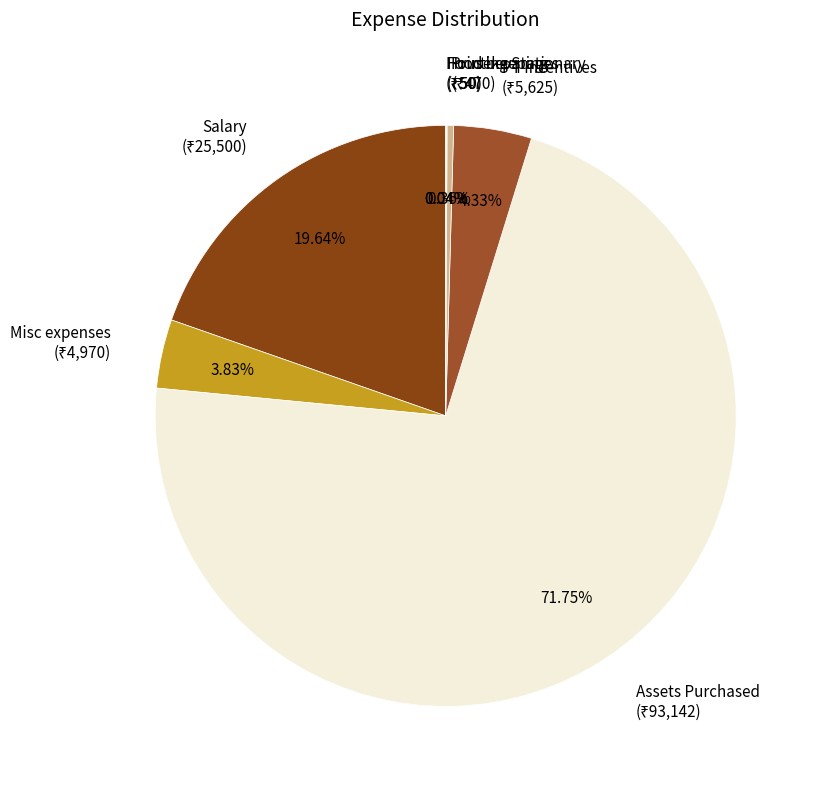

What percentage do PT Incentives and Salary together represent?

24.0%